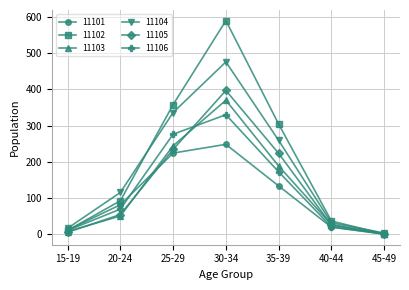

Is it true that 11103 equals 188 at 35-39?

True